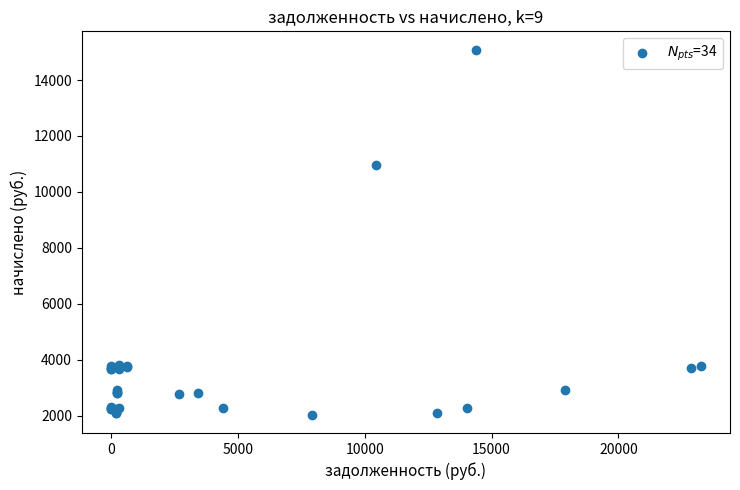

What Y value in the scatter plot is closest to 8558?

10970.2